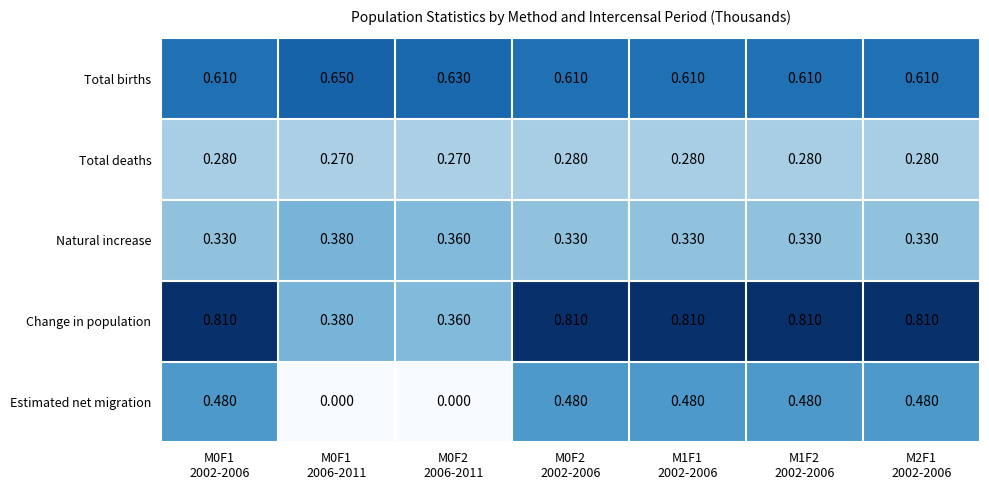

How many series are shown in this chart?

5